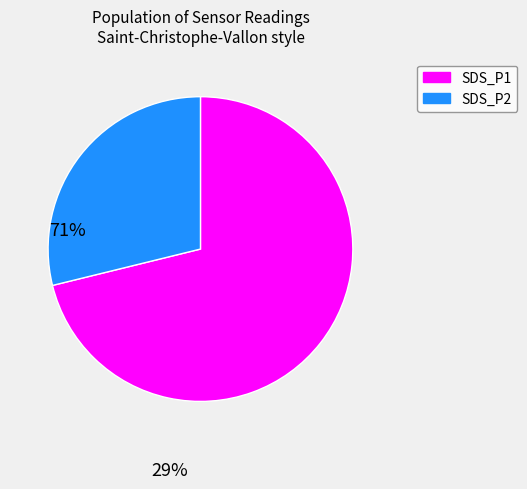

Rank the categories by value from highest to lowest.

SDS_P1, SDS_P2